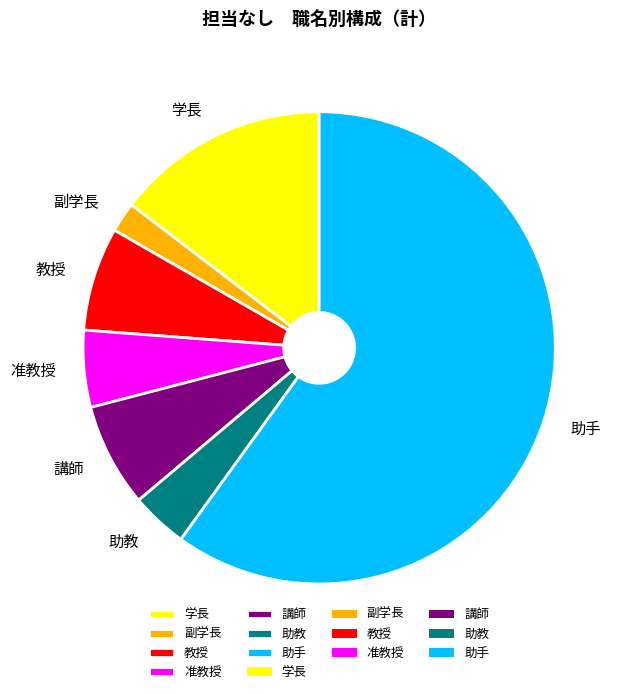

Which category has the biggest portion of the pie?

助手